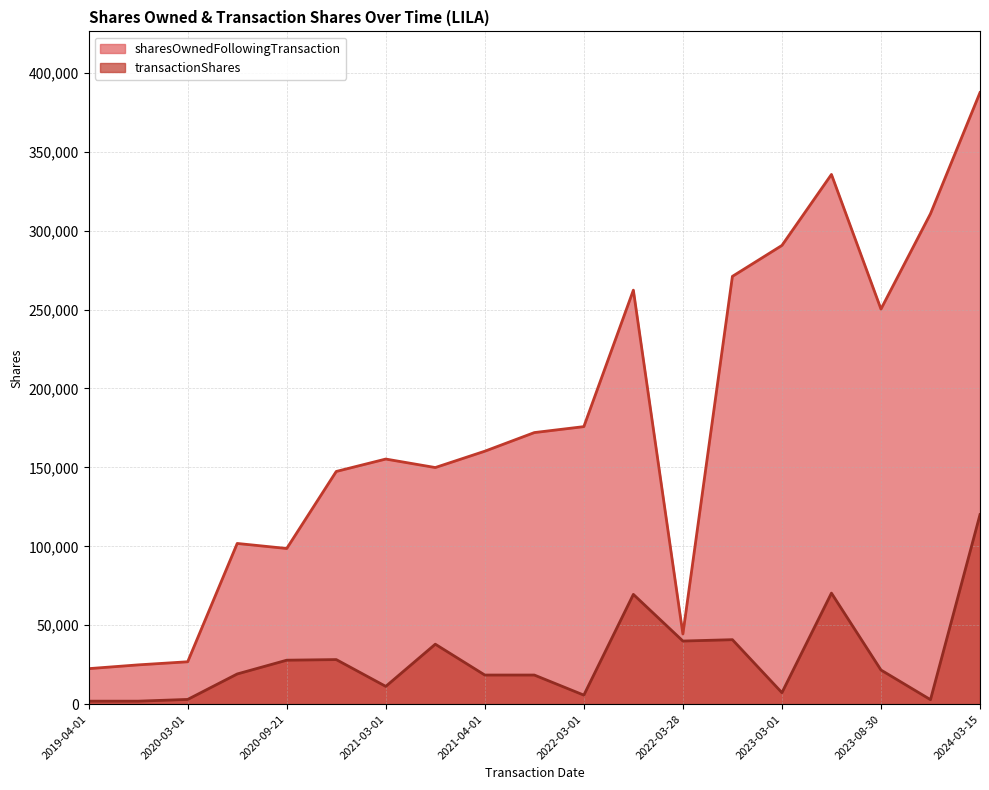

What is the sum of the transactionShares values at 2021-04-01 and 2019-10-01?

20356